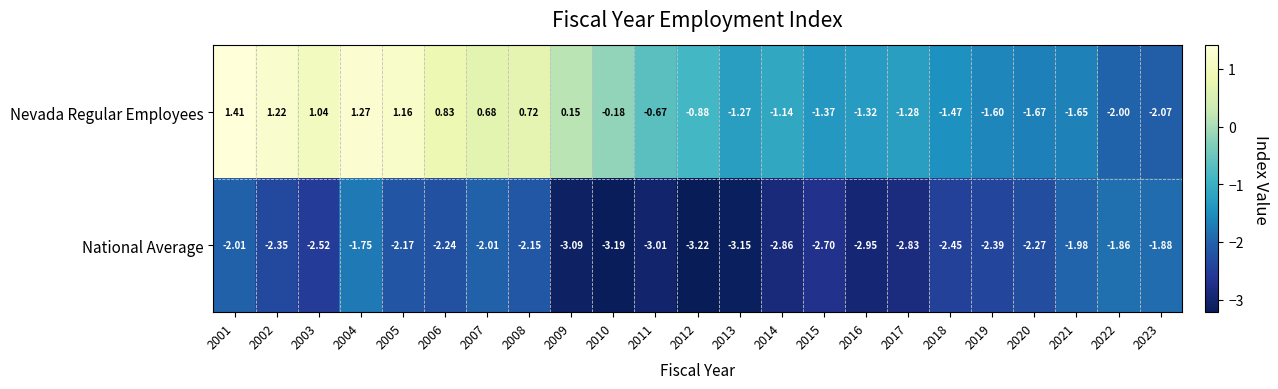

List the series in order of their peak value, highest first.

Nevada Regular Employees, National Average